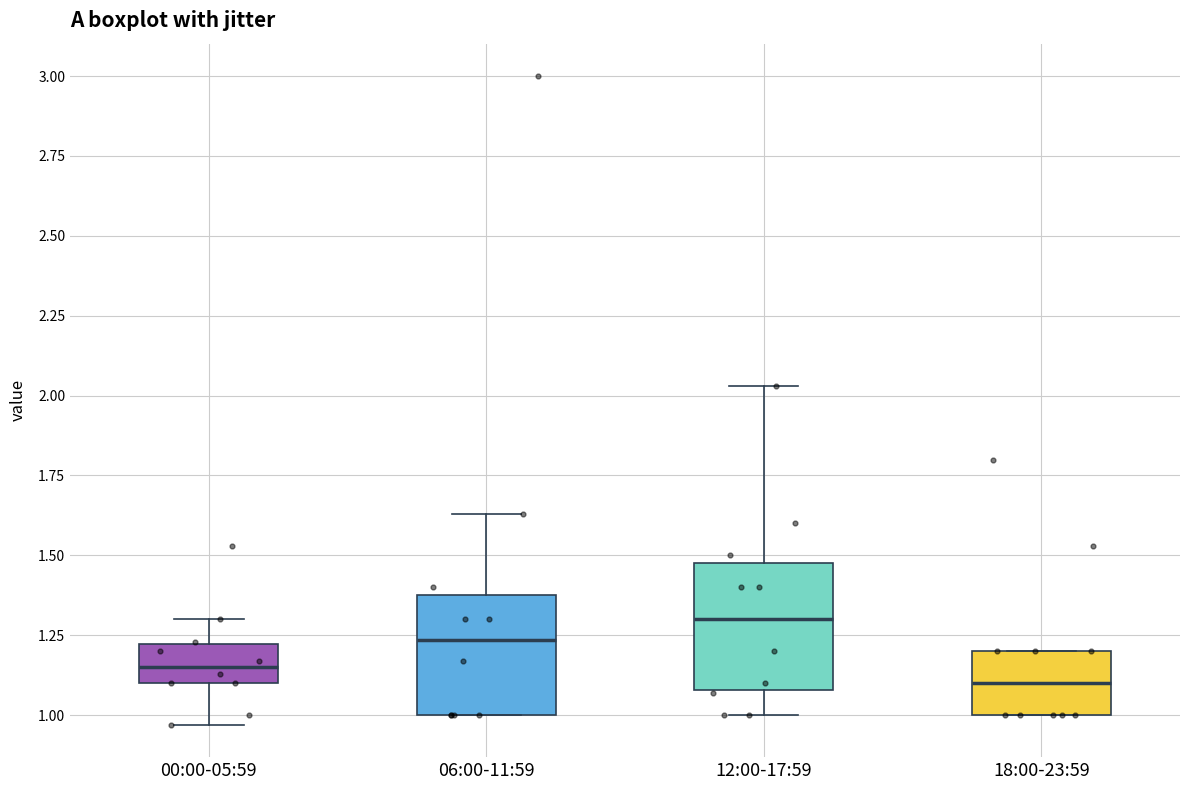

Where does the lower whisker of the box for 00:00-05:59 end on the y-axis? The values are not printed on the chart, so give them approximately, as read against the axis.

0.95